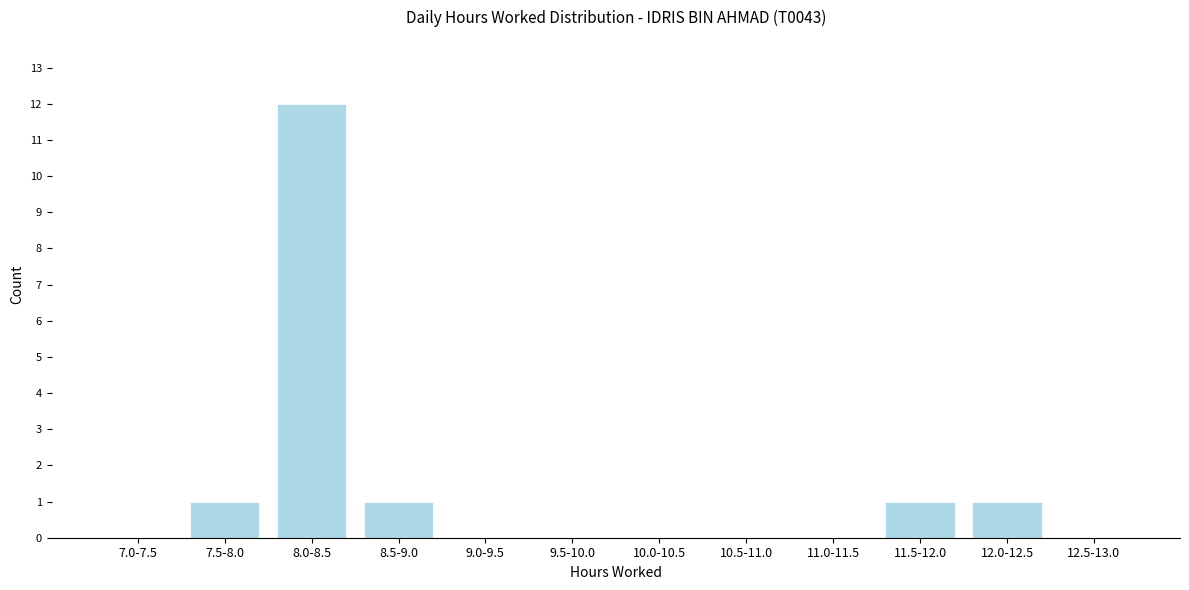

Reading left to right, transcribe all the data shown in this chart.

7.0-7.5=0	7.5-8.0=1	8.0-8.5=12	8.5-9.0=1	9.0-9.5=0	9.5-10.0=0	10.0-10.5=0	10.5-11.0=0	11.0-11.5=0	11.5-12.0=1	12.0-12.5=1	12.5-13.0=0